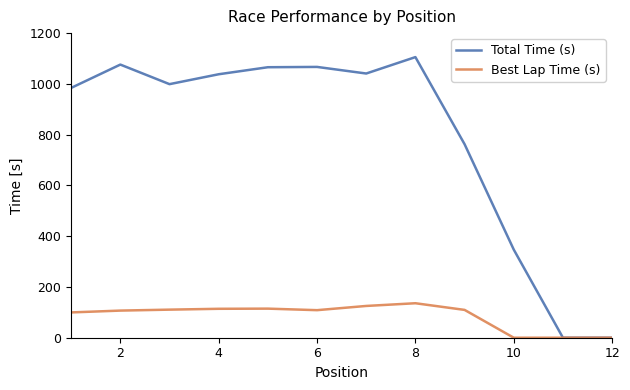

List the series in order of their peak value, highest first.

Total Time (s), Best Lap Time (s)